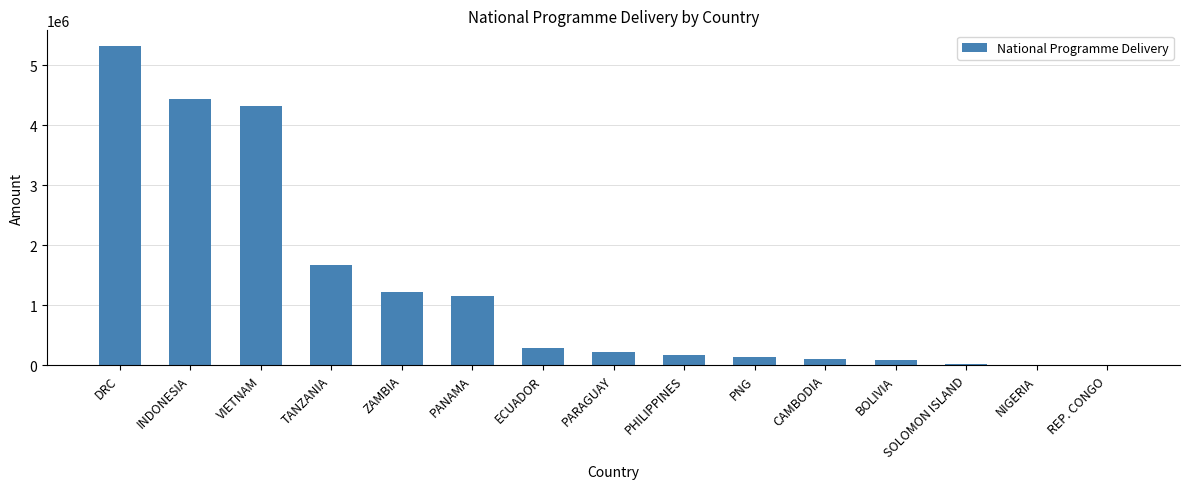

Between ECUADOR and INDONESIA, which is larger?

INDONESIA